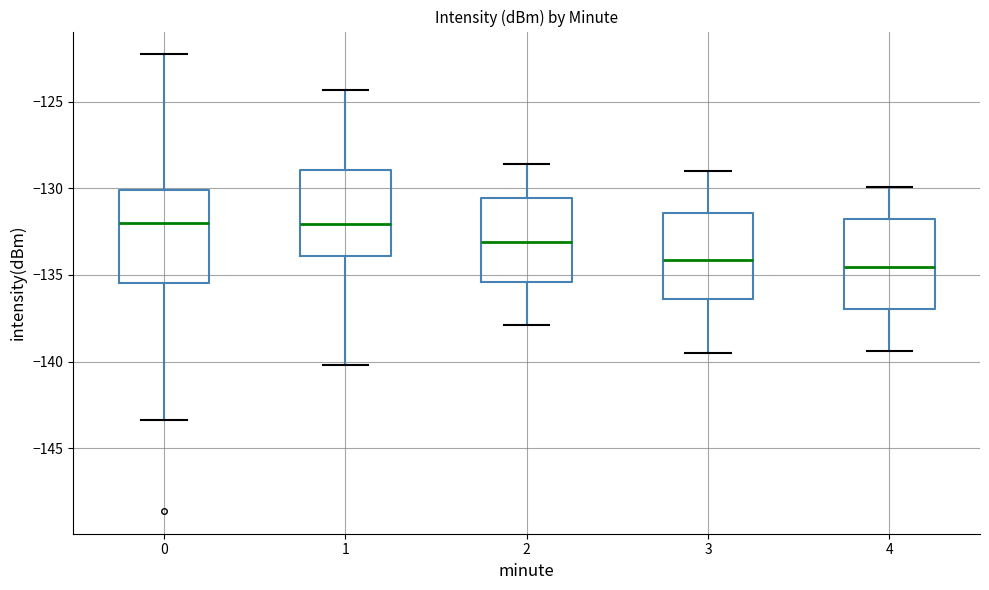

Reading left to right, transcribe this box plot: for each box, give where its median line is, the range the box spans, and where its two whiskers end, as read against the y-axis. The values are not printed on the chart, so give them approximately, as read against the axis.

0: median -132.0, box -135.5 to -130.0, whiskers -143.5 to -122.5
1: median -132.0, box -134.0 to -129.0, whiskers -140.0 to -124.5
2: median -133.0, box -135.5 to -130.5, whiskers -138.0 to -128.5
3: median -134.0, box -136.5 to -131.5, whiskers -139.5 to -129.0
4: median -134.5, box -137.0 to -131.5, whiskers -139.5 to -130.0